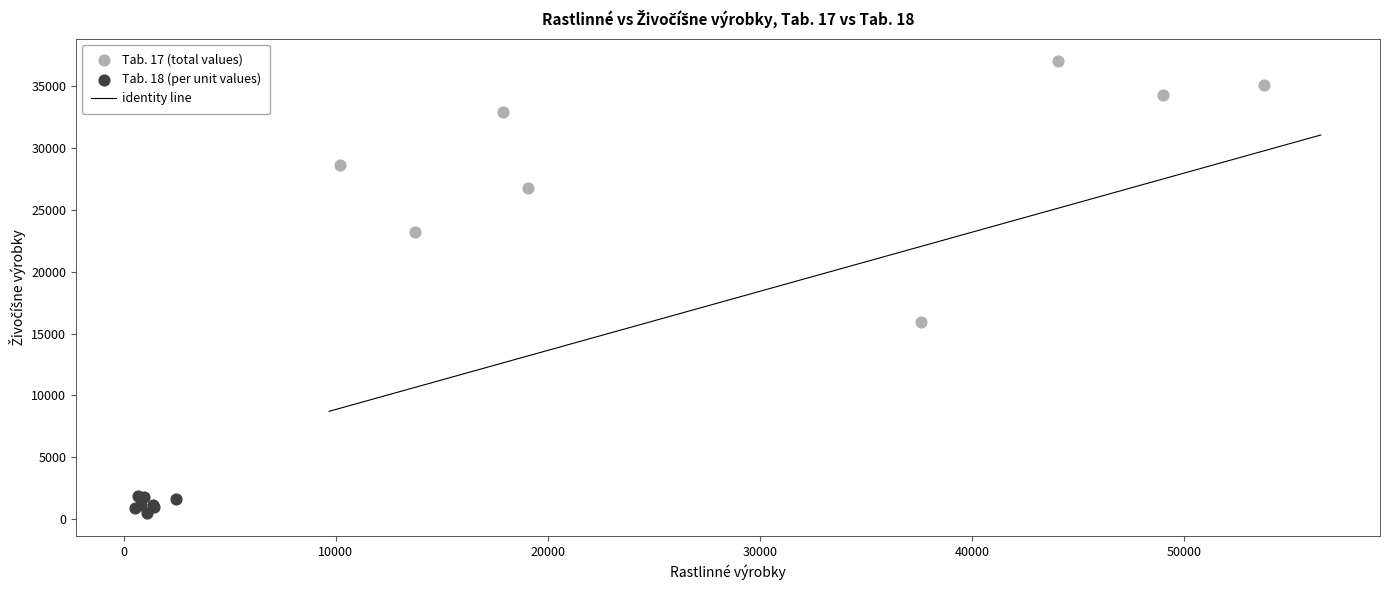

Which series contains the highest Y value?

Tab. 17 (total values)